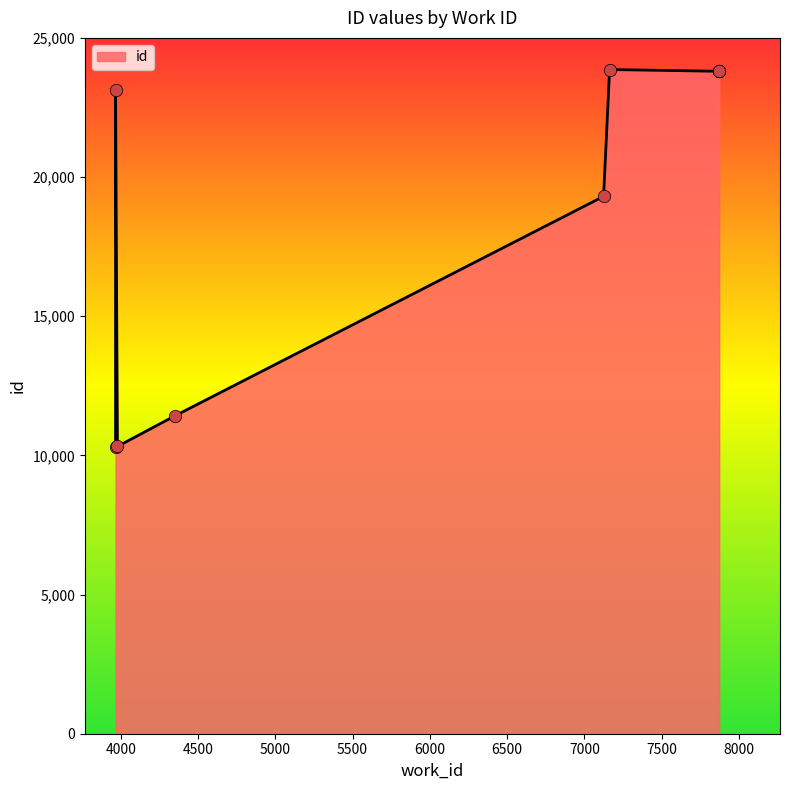

What is the change in value from 7124 to 7872?

+4500